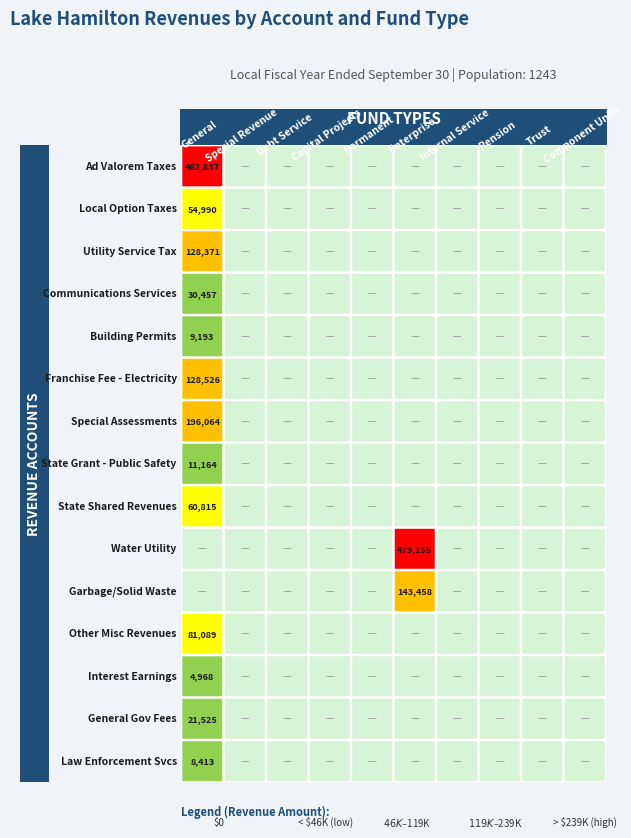

The Other Miscellaneous Revenues series shows -56407 at 7. True or false?

False